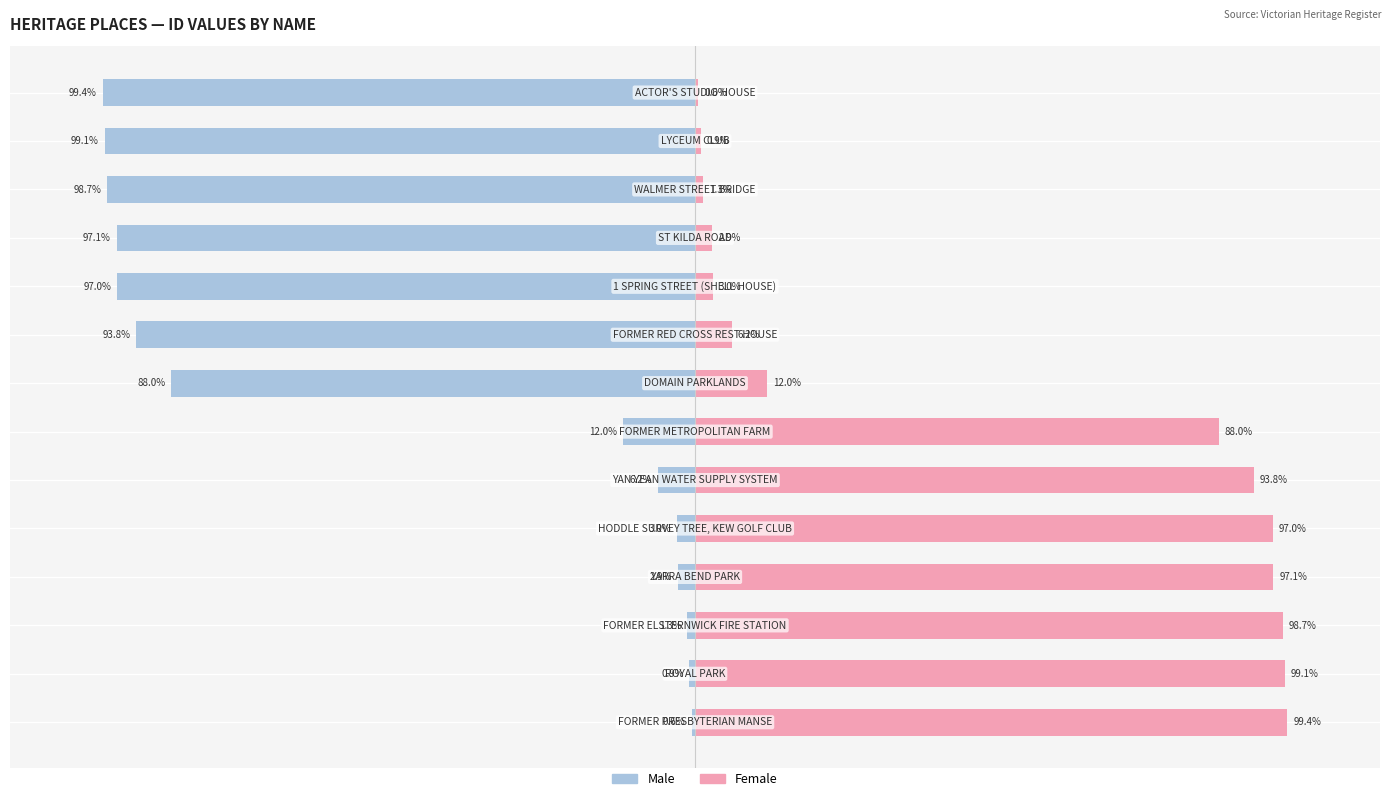

What is the maximum value shown in the chart?

99.4